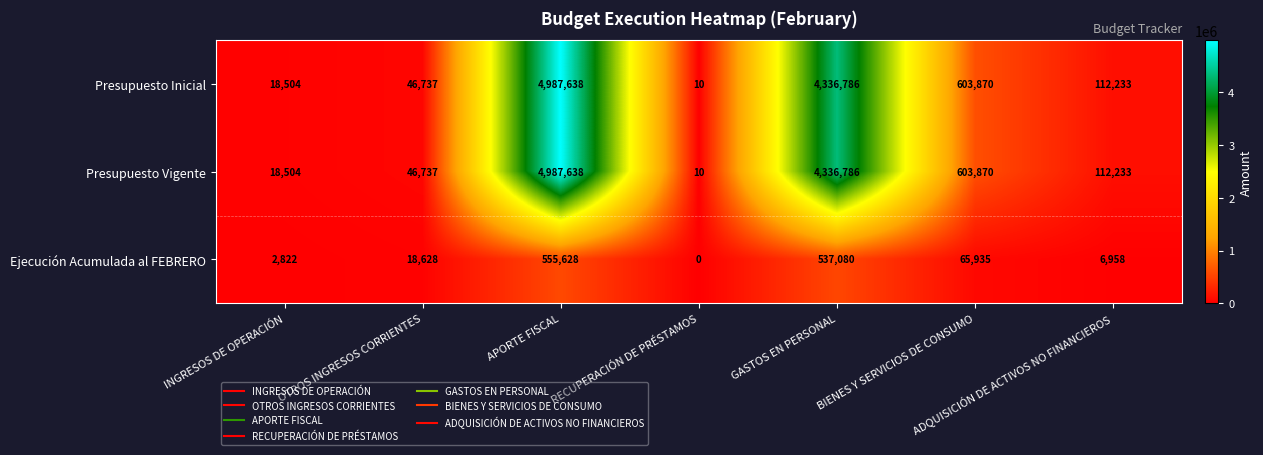

What is the difference between the highest and lowest values at INGRESOS DE OPERACIÓN?

15682